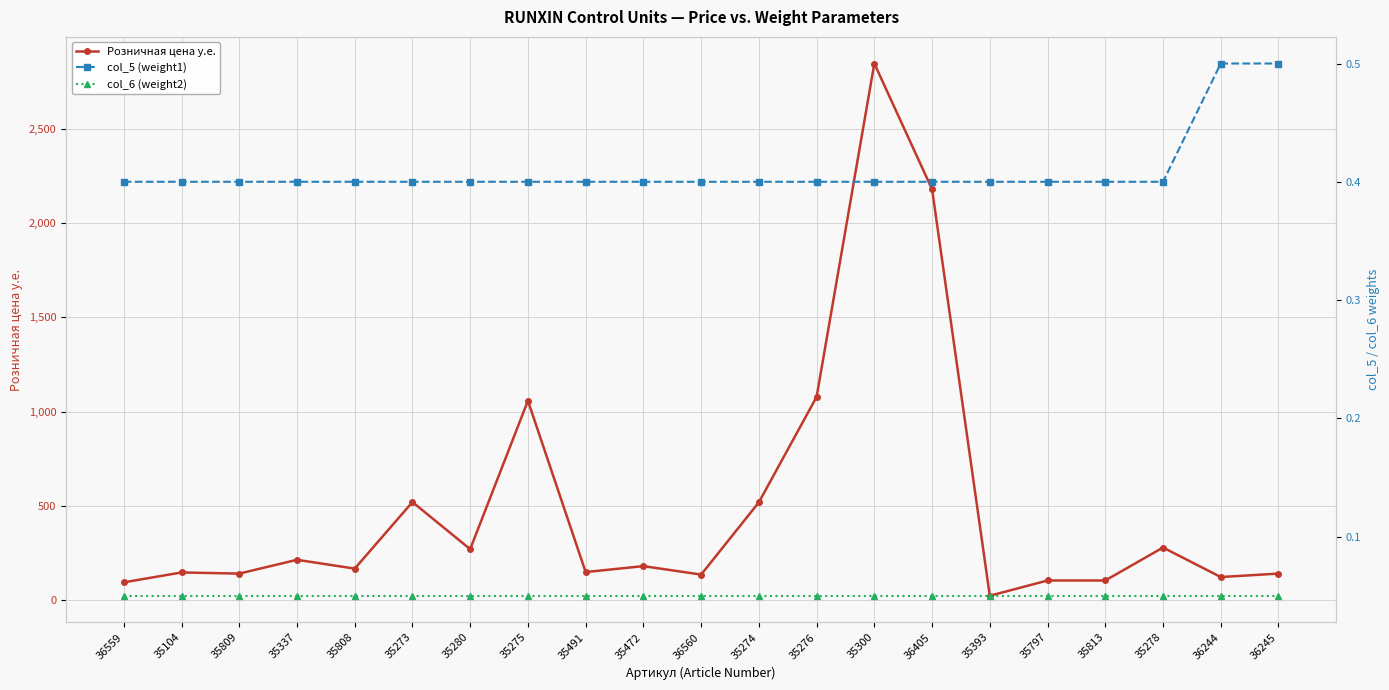

The col_5 (weight1) series shows 0.4 at 36405. True or false?

True